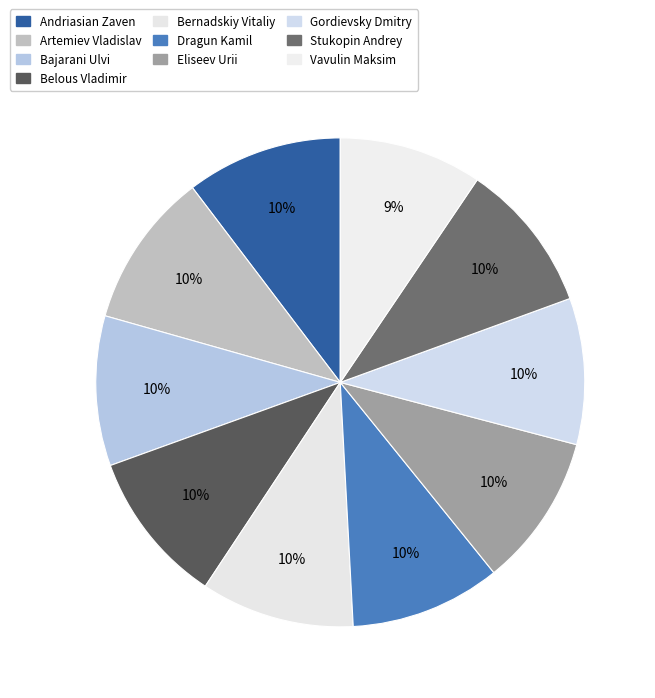

Count the number of slices in the pie.

10